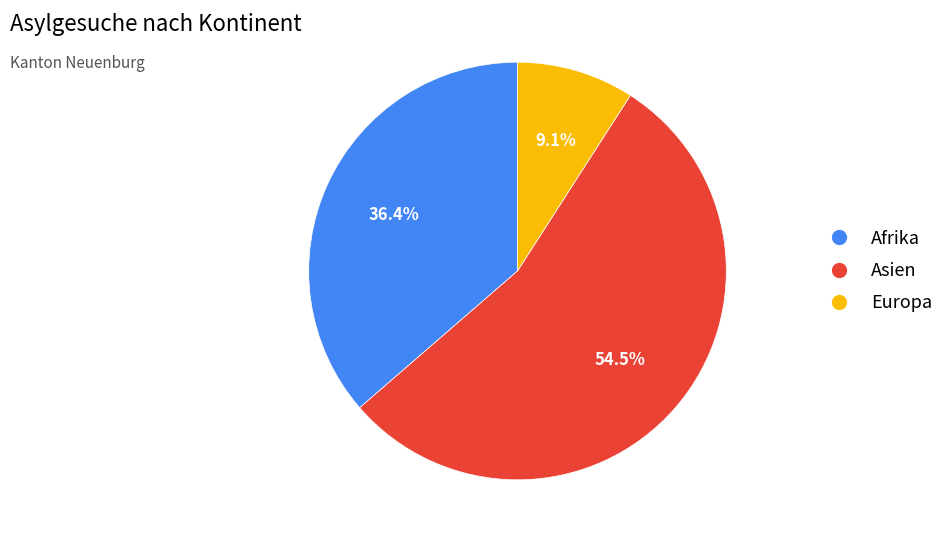

Does any single category account for the majority?

Yes